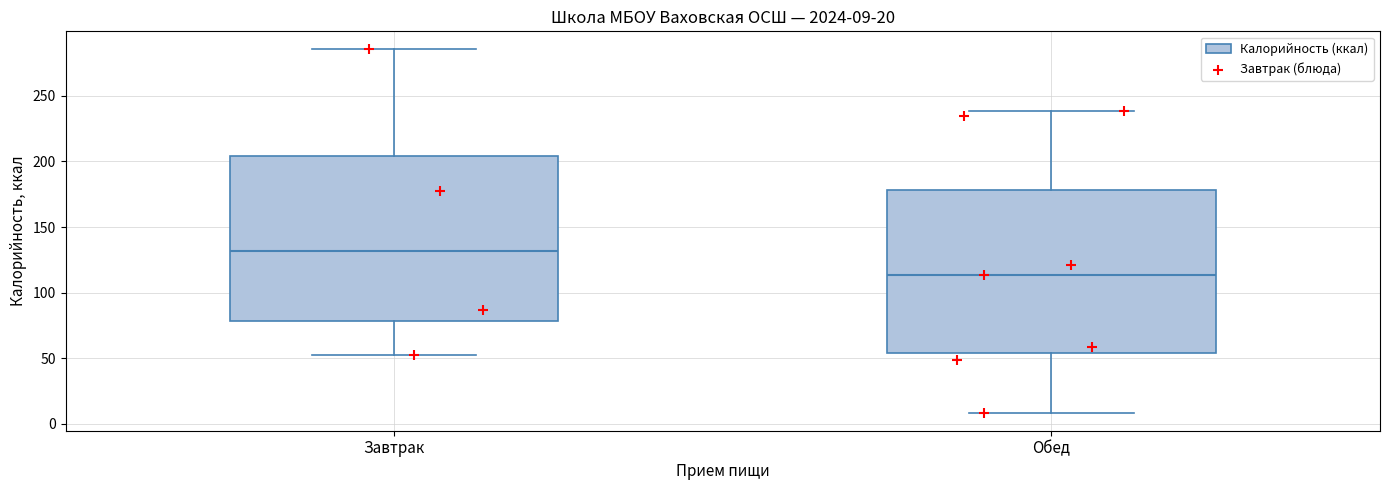

Which box's median line is the highest?

Завтрак